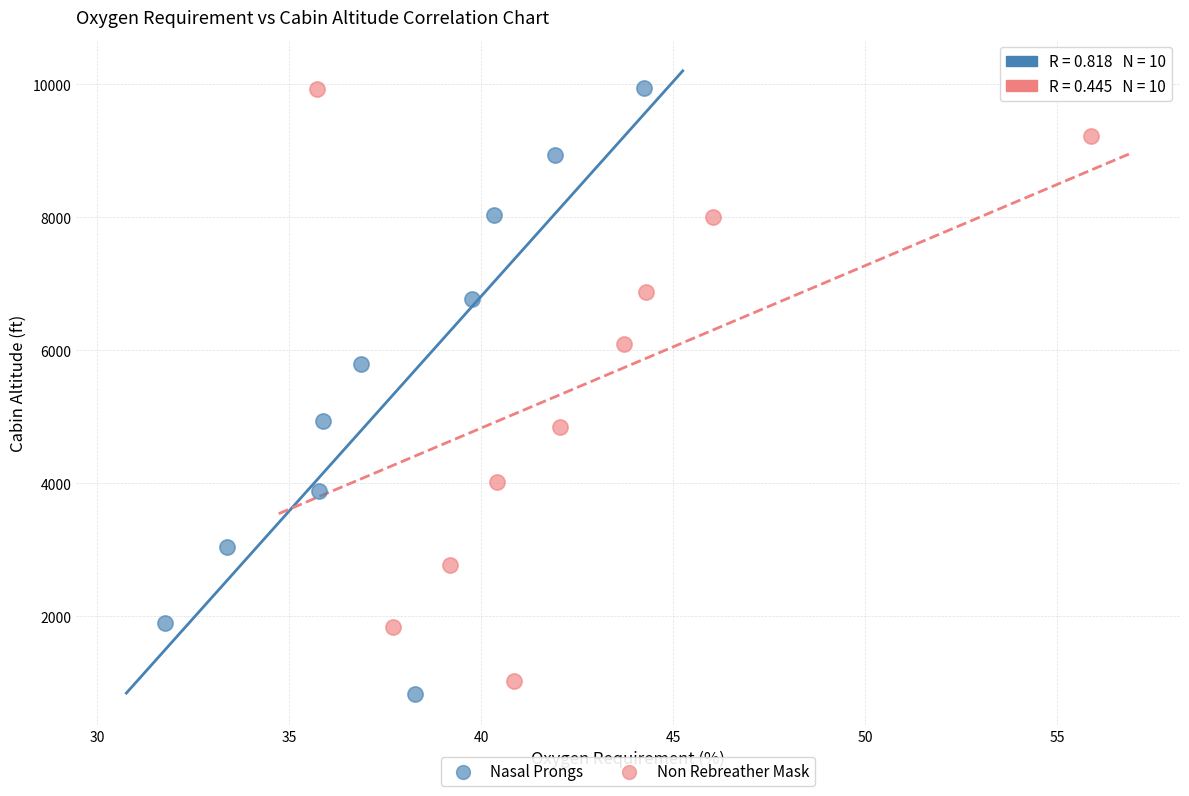

Which series has the largest Y range (max minus min)?

Nasal Prongs